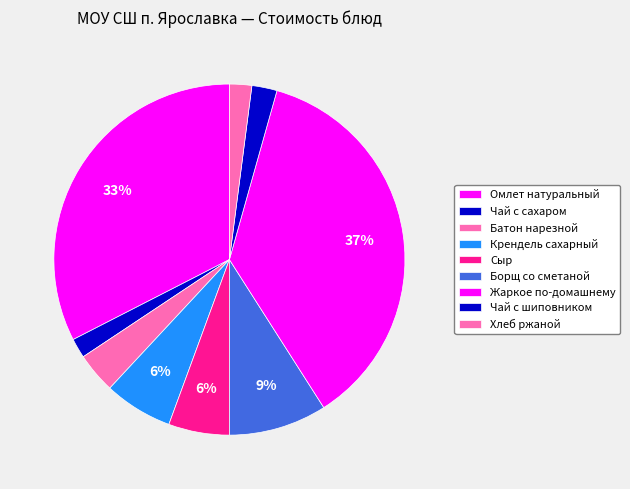

Between Батон нарезной and Сыр, which is larger?

Сыр